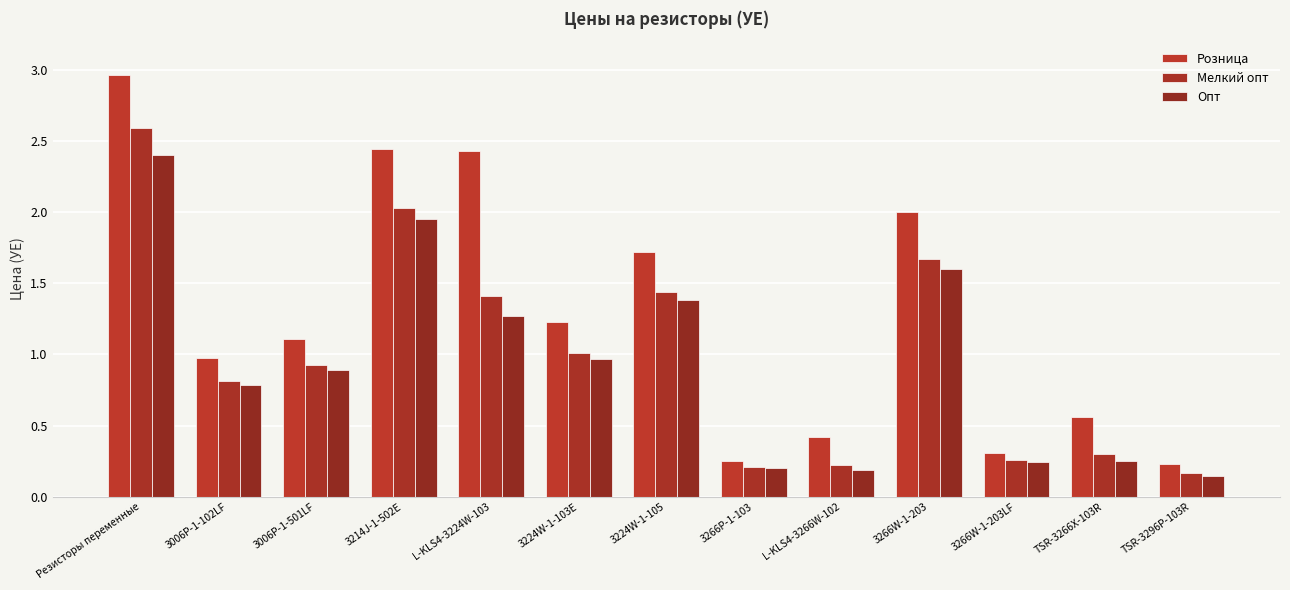

What is the average value of the Розница series?

1.3